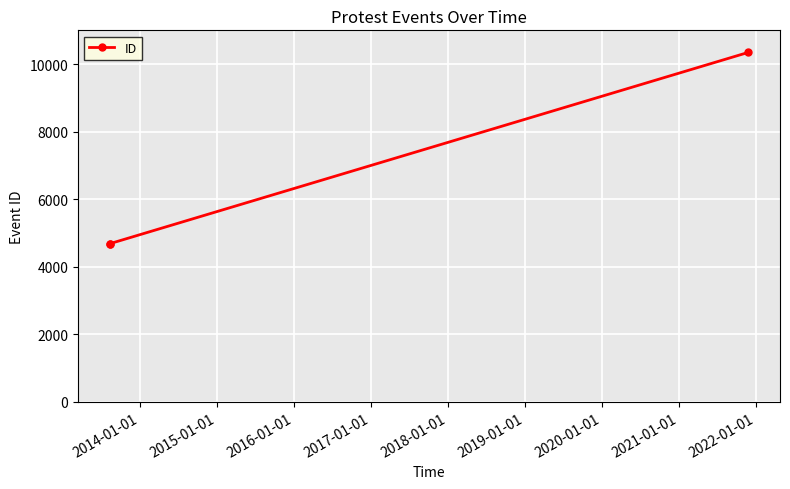

What is the minimum value shown in the chart?

4684